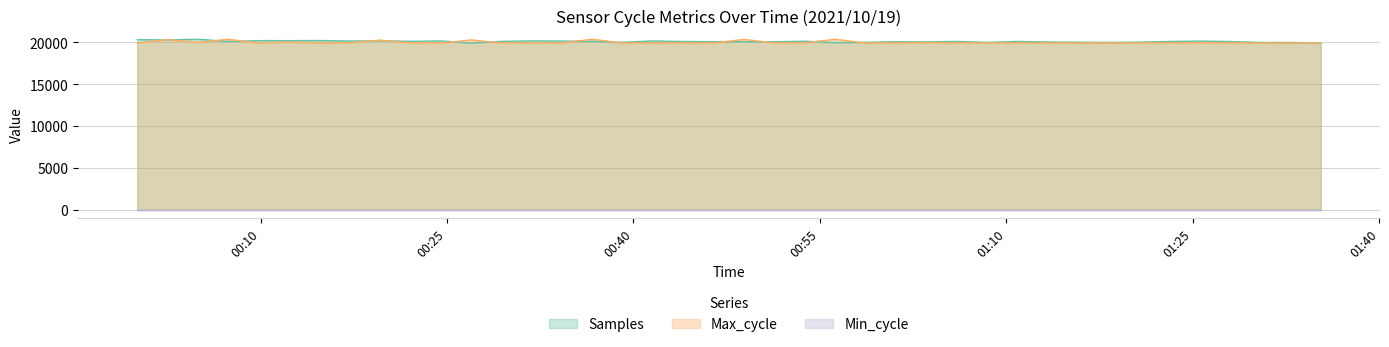

Which series has the widest spread of values?

Samples